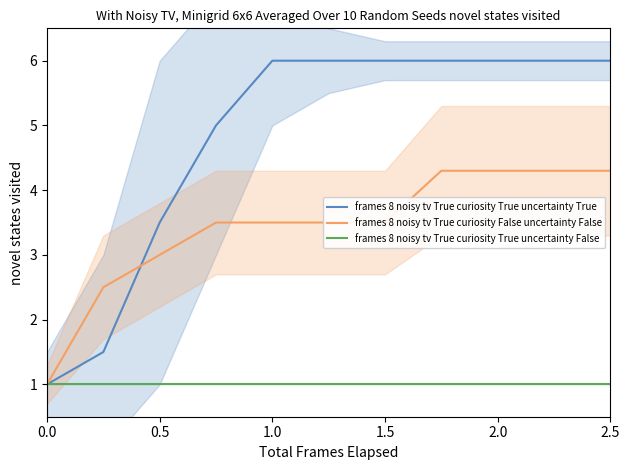

True or false: frames 8 noisy tv True curiosity True uncertainty True has a value of 3.0 at 1.5.

False